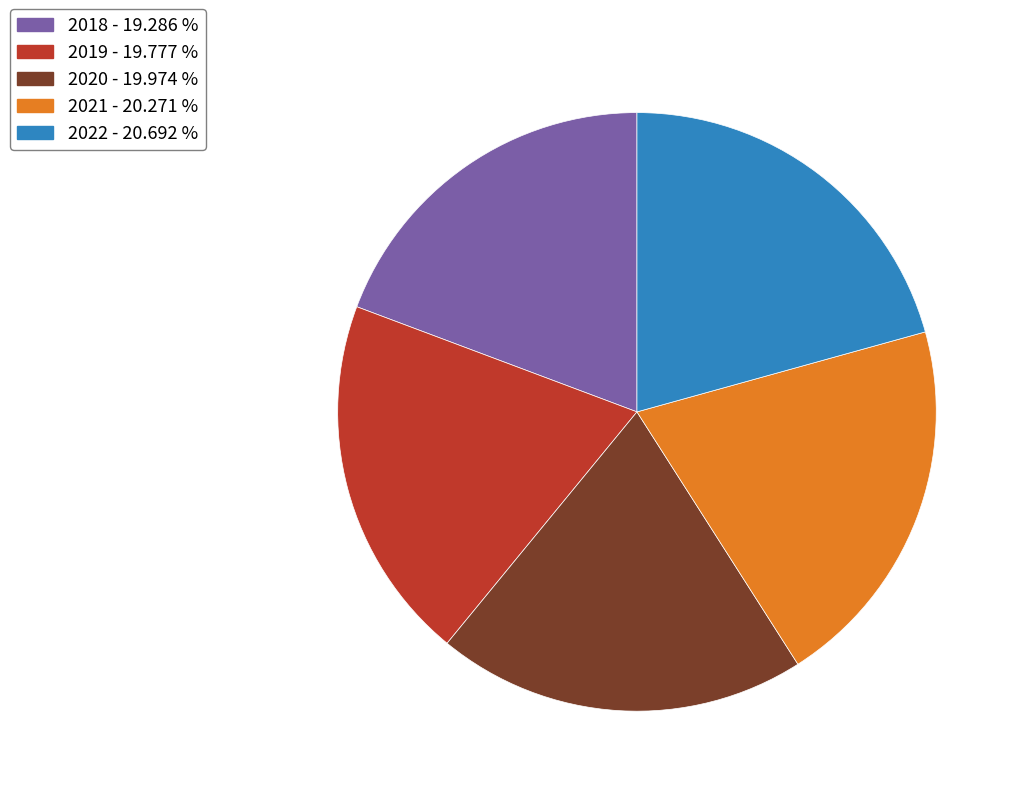

How many segments does this pie chart have?

5